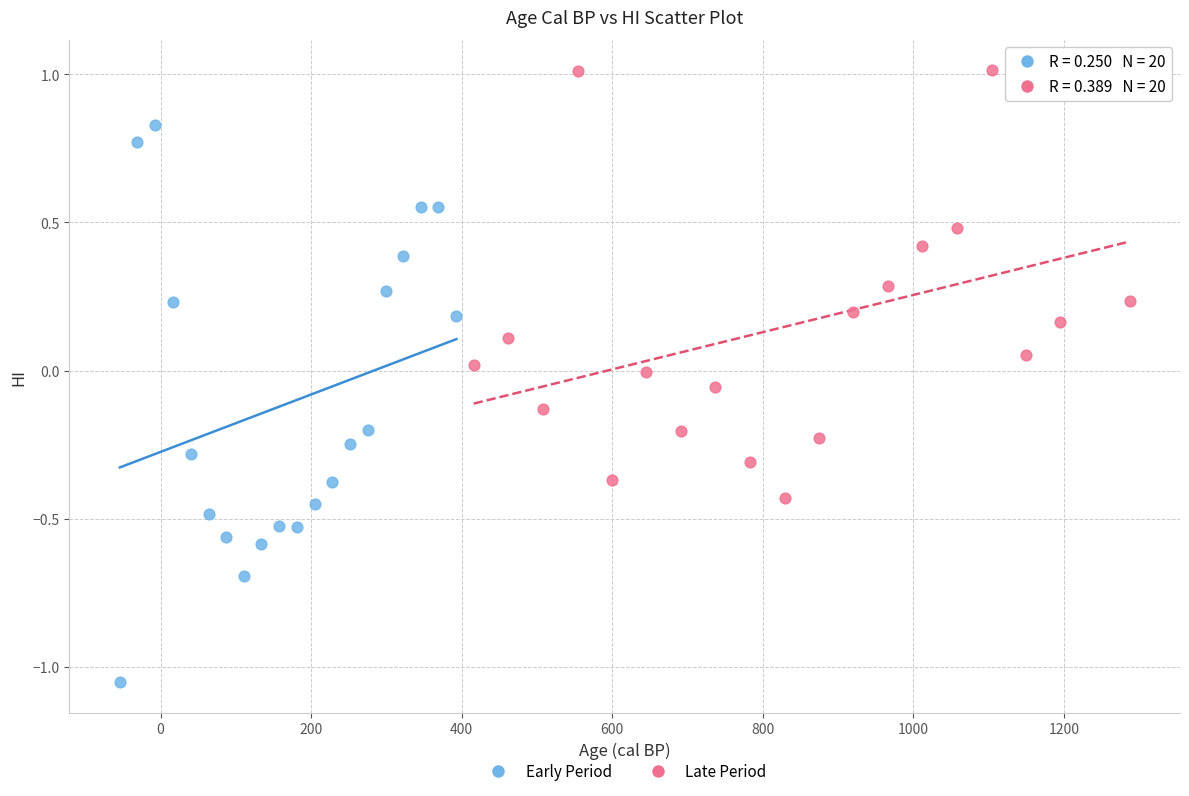

Which series reaches the maximum Y coordinate?

Late Period